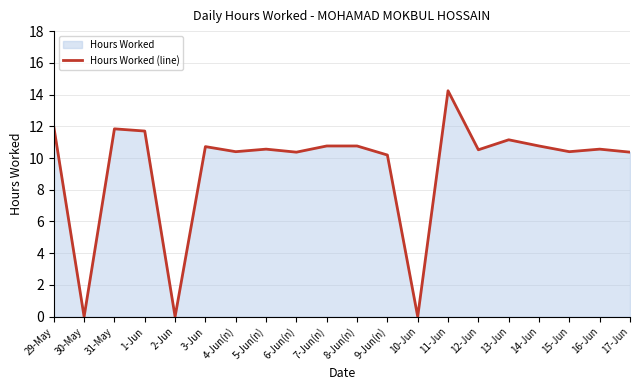

How many interior local valleys (lower than both neighbors) does the data have?

7